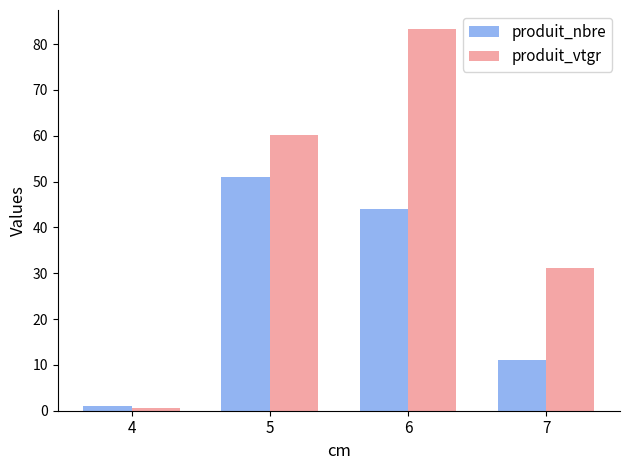

What are all the series names shown in the legend?

produit_nbre, produit_vtgr